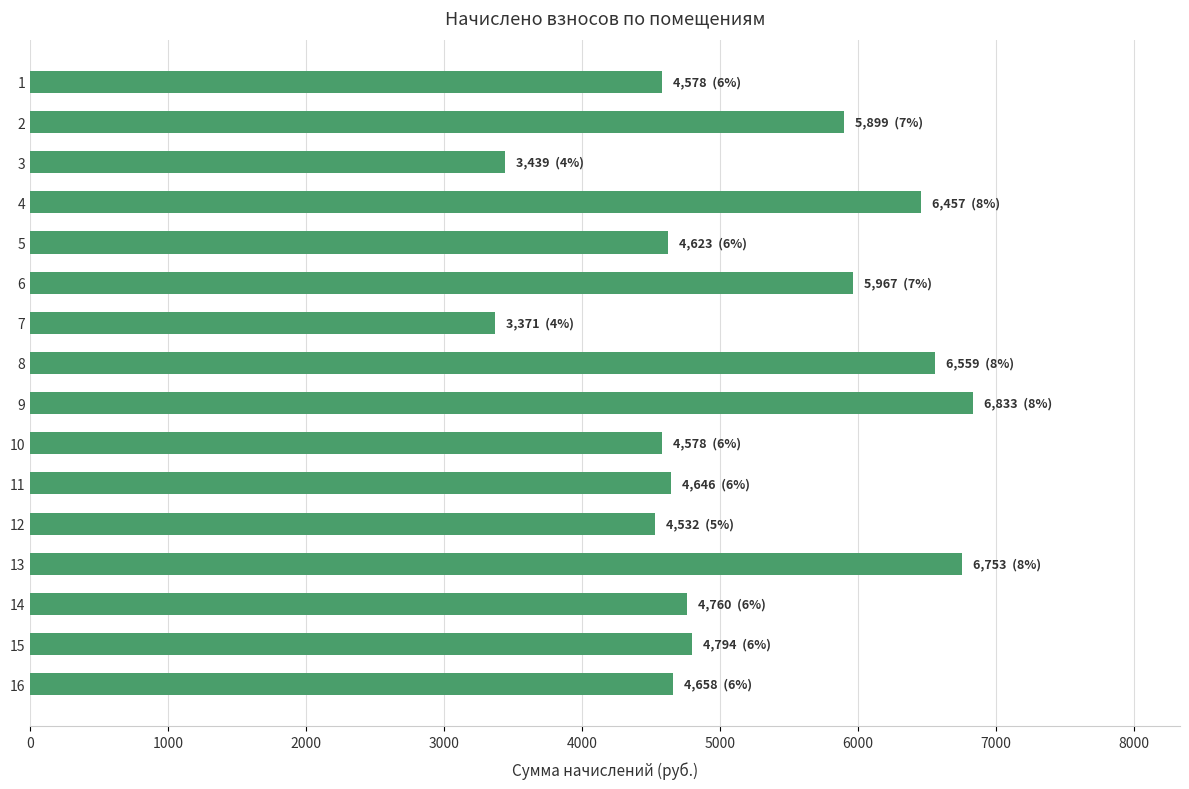

Is it true that the value at 3 is 928.4?

False